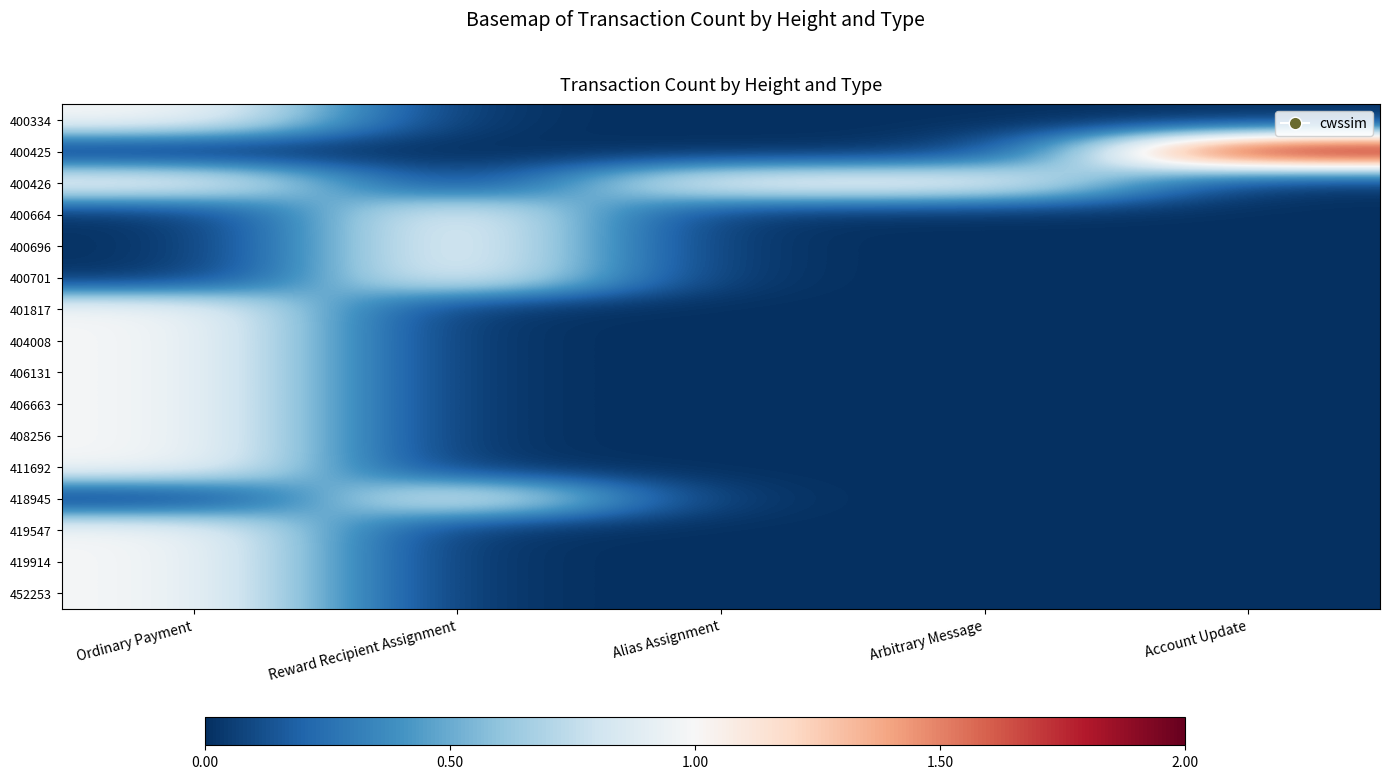

How many categories are shown in the chart?

5